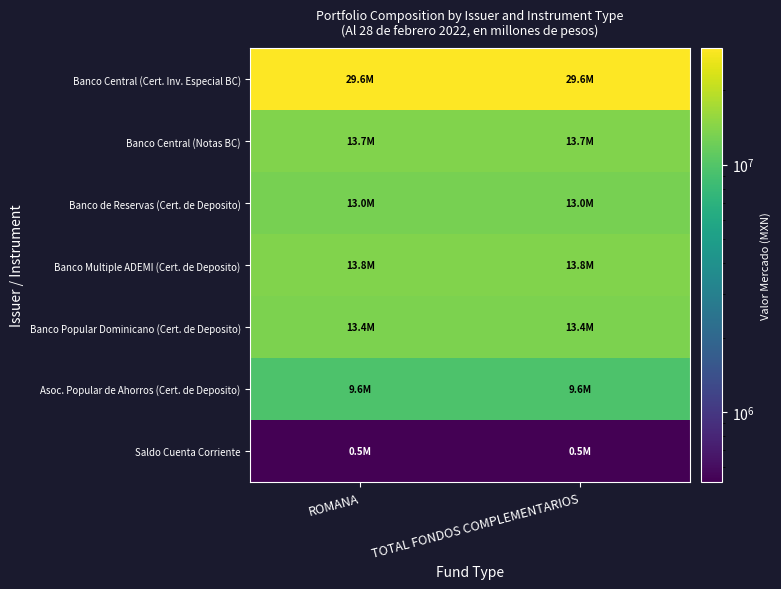

Which series has the largest total across all categories?

Banco Central (Cert. Inv. Especial BC)